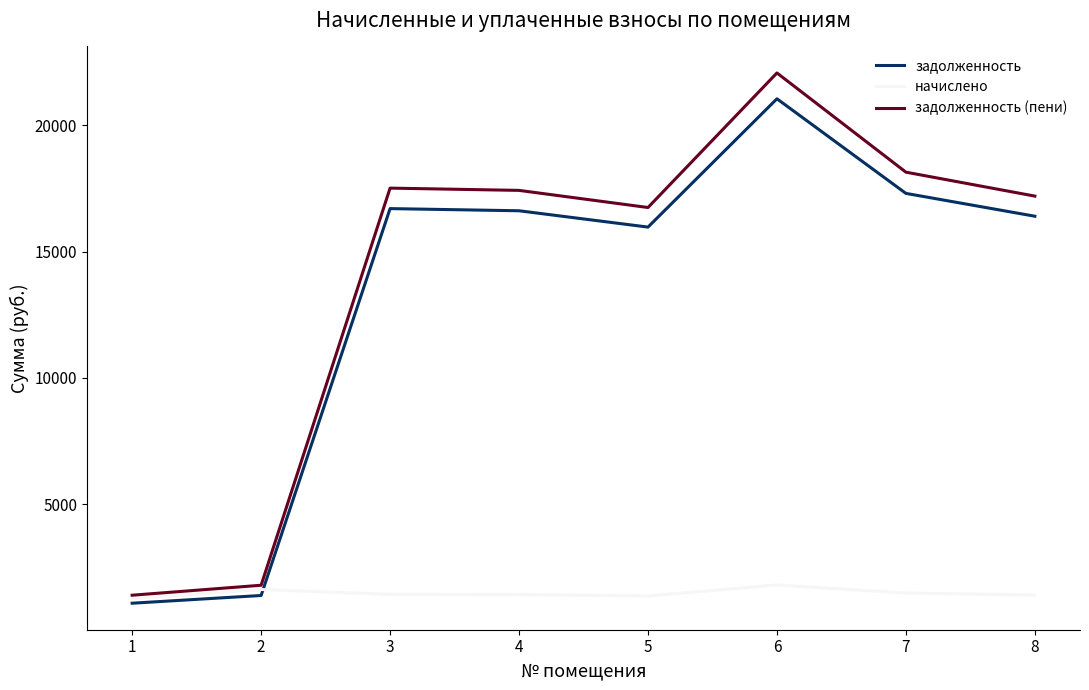

What is the average value of the задолженность series?

13312.3